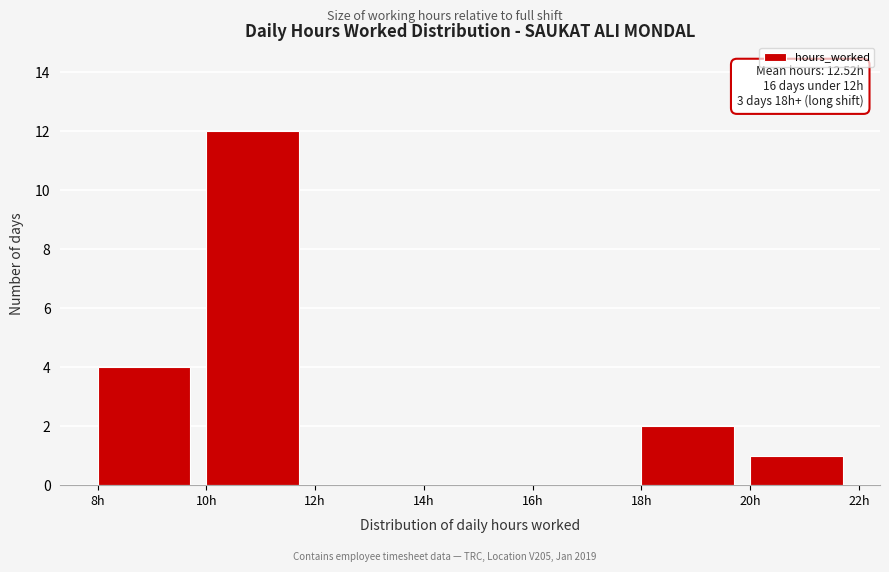

Over which range of the x-axis is the bar tallest?

10 to 12